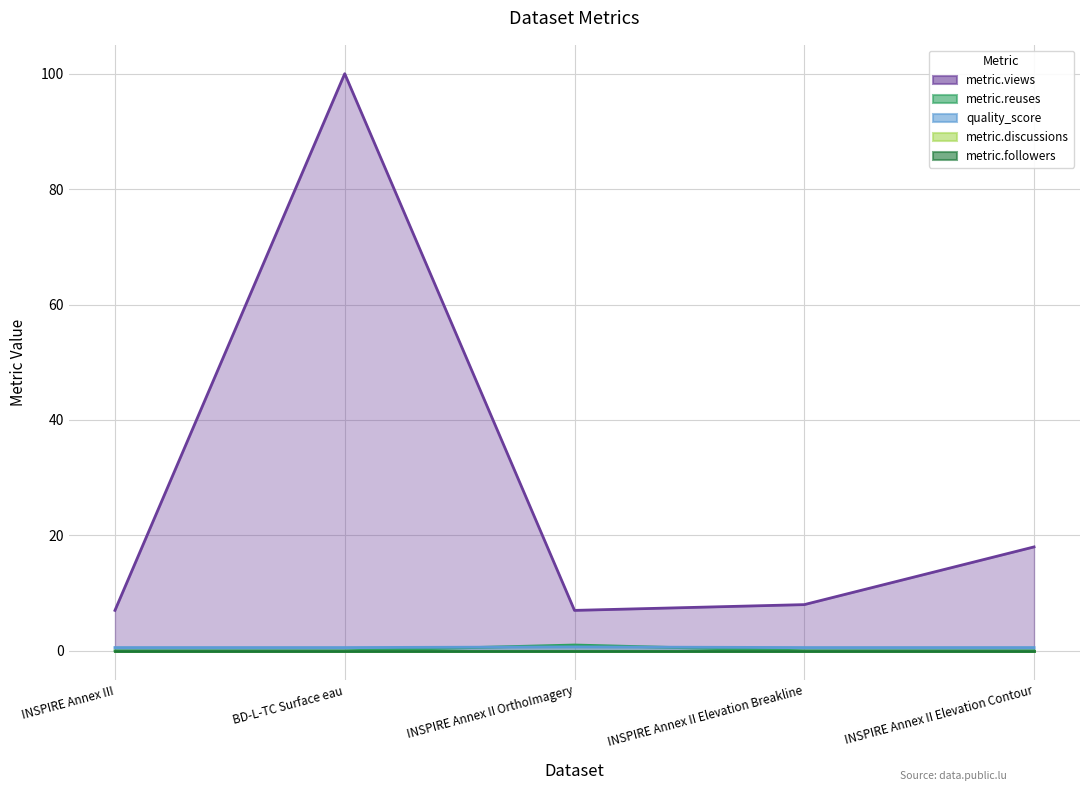

What is the sum of the quality_score values at INSPIRE Annex II OrthoImagery and INSPIRE Annex II Elevation Contour?

1.0